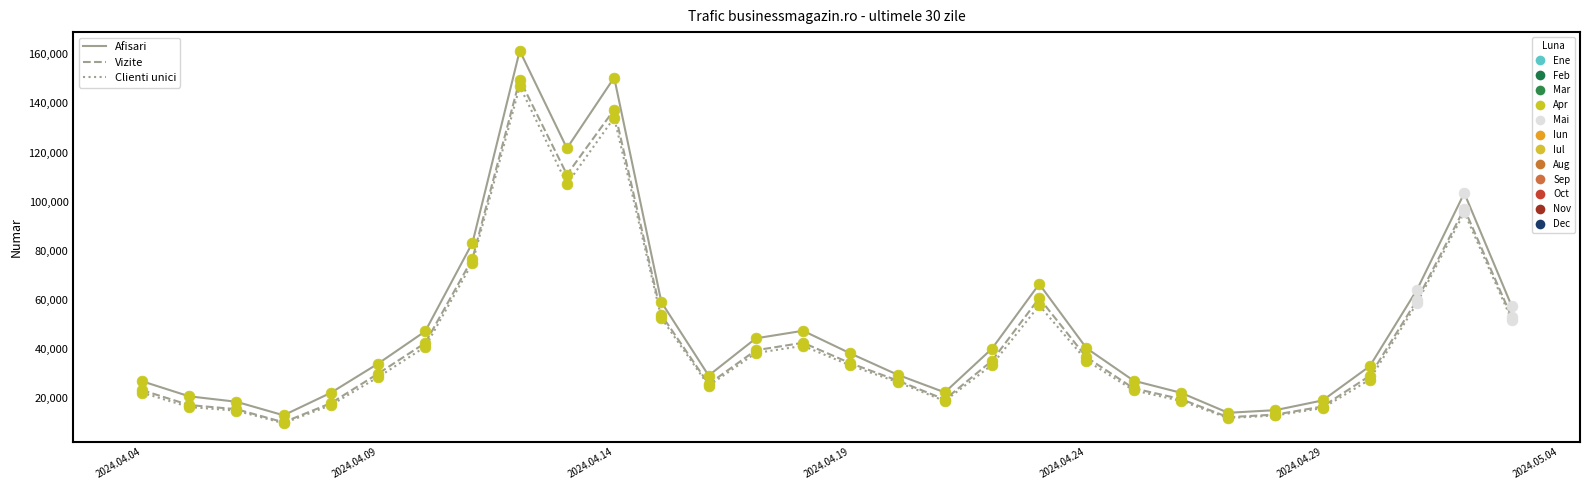

What is the smallest value displayed?

9842